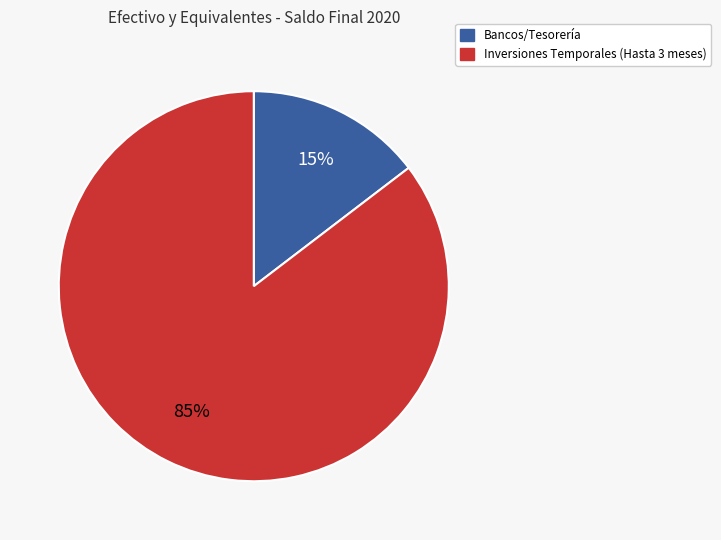

Is there a majority slice in this chart?

Yes